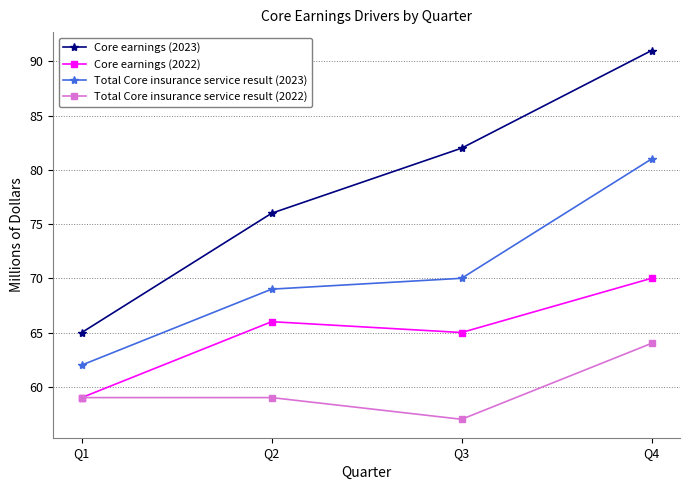

Count the number of categories in the chart.

4